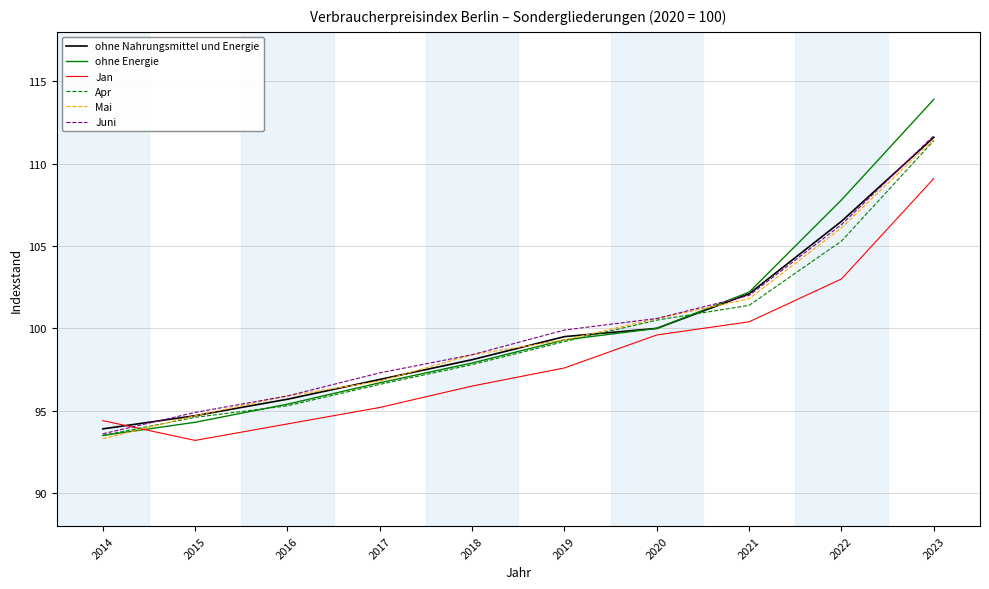

At which label does Jan reach its peak?

2023